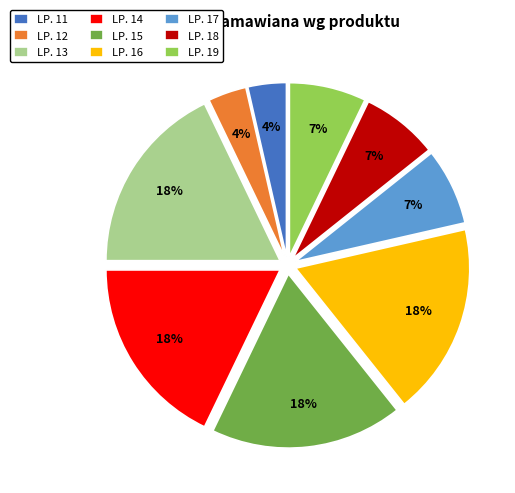

To the nearest percent, what percentage of the pie is LP. 19?

7%